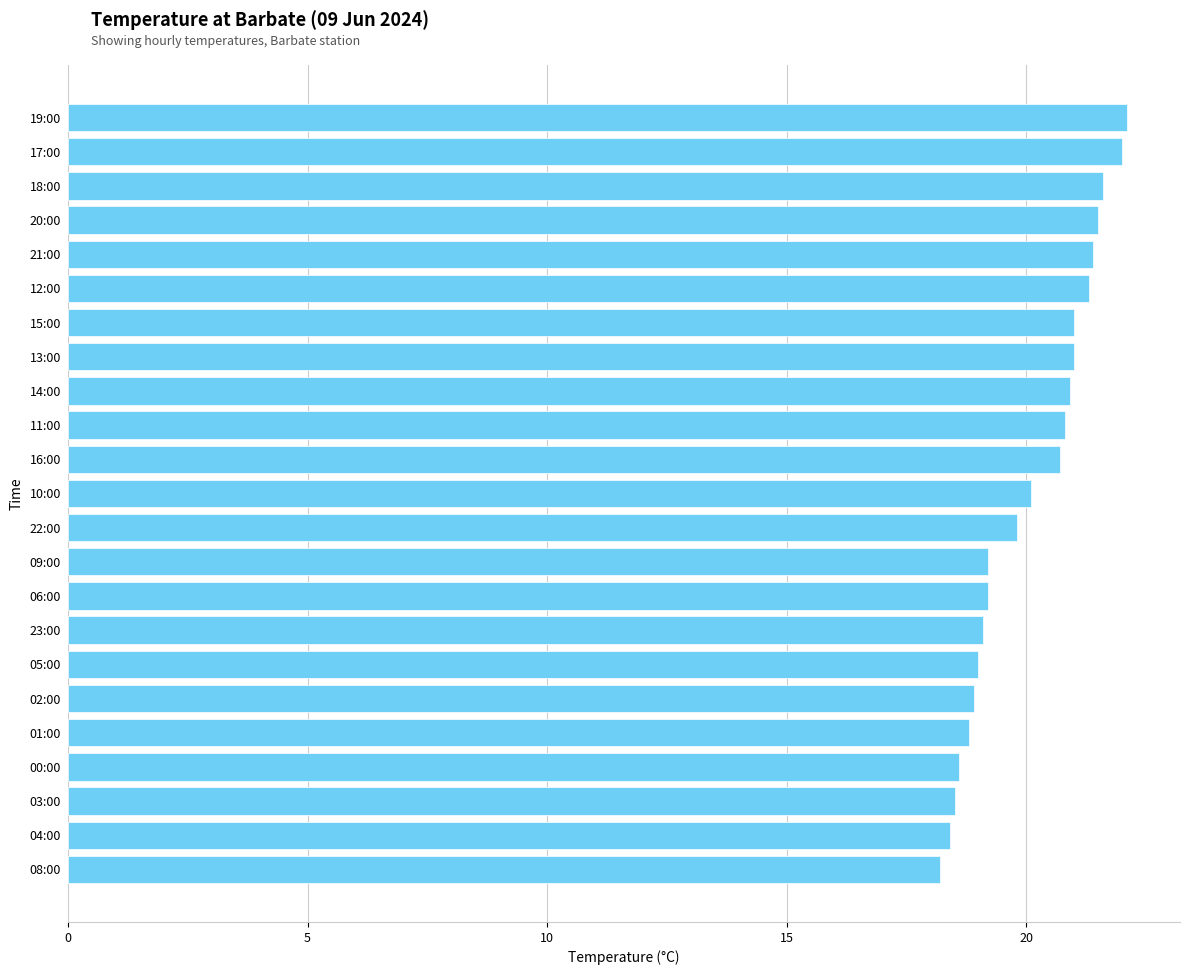

True or false: the data shows 31.9 at 21:00.

False